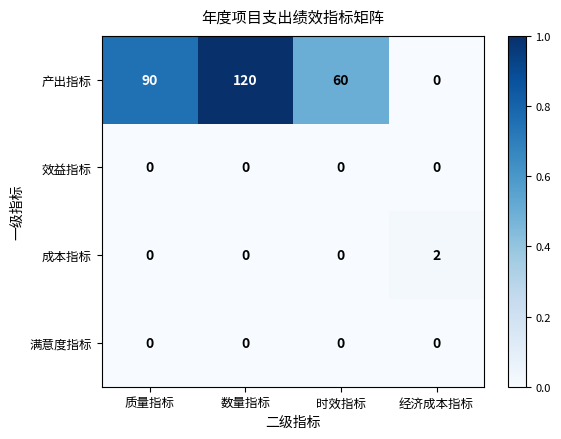

What is the difference between the highest and lowest values at 时效指标?

60